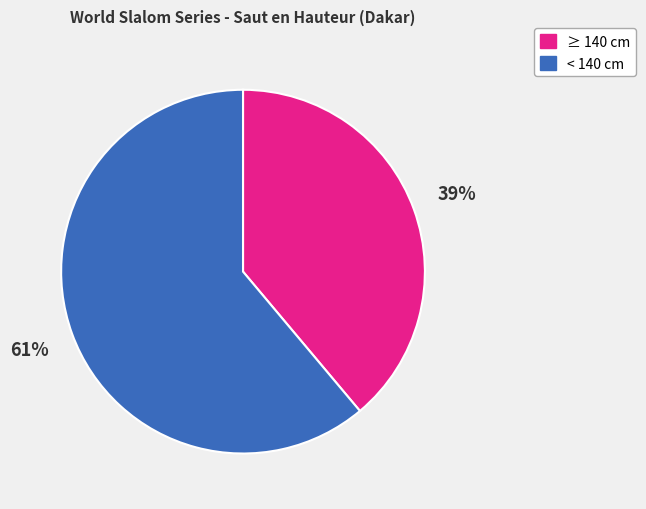

To the nearest percent, what is the difference between the largest and smallest slice percentages?

22%